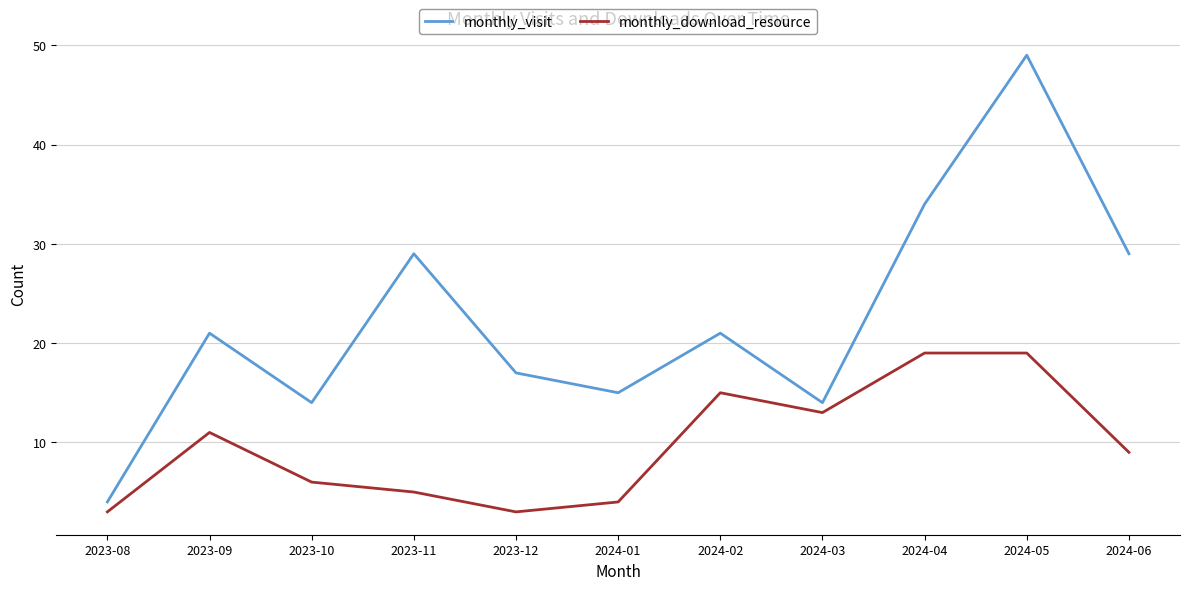

At which category does the chart reach its peak across all series?

2024-05